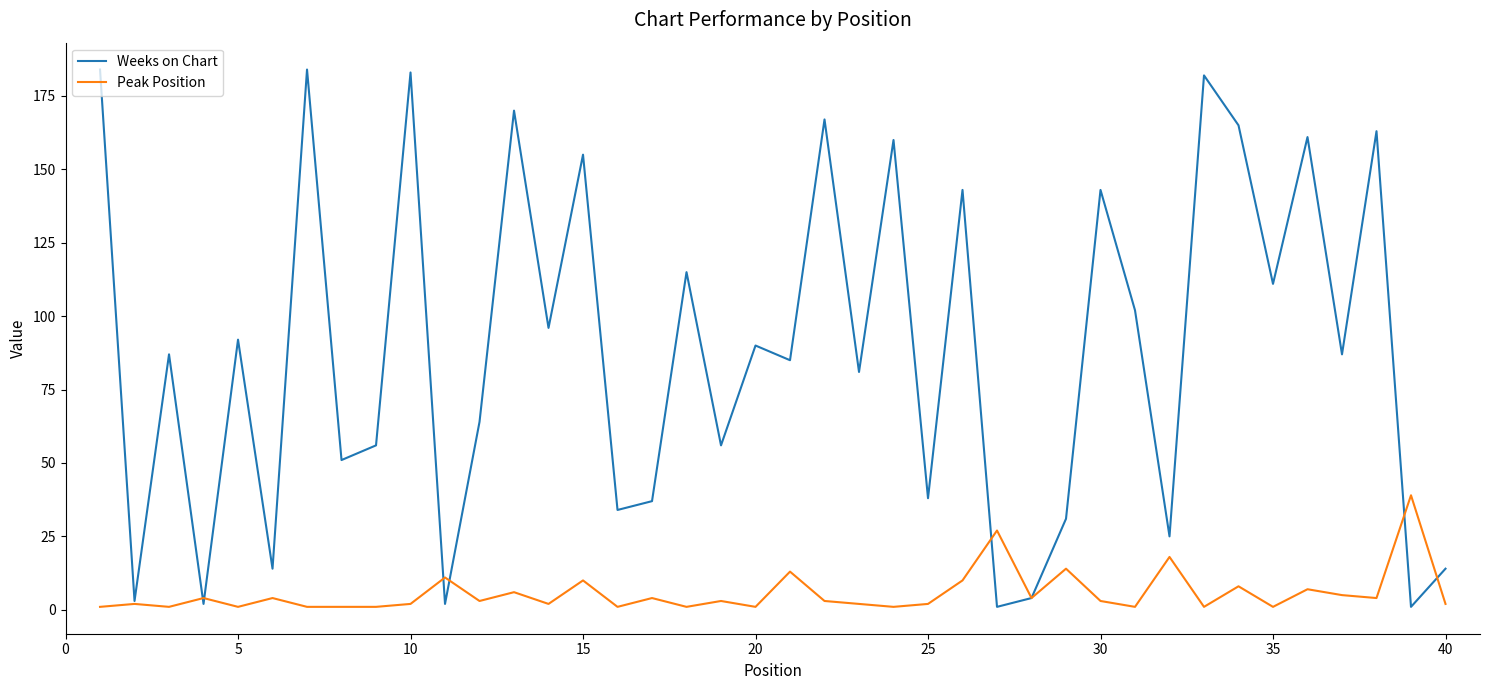

What is the difference between the second highest and minimum values in the Peak Position series?

26